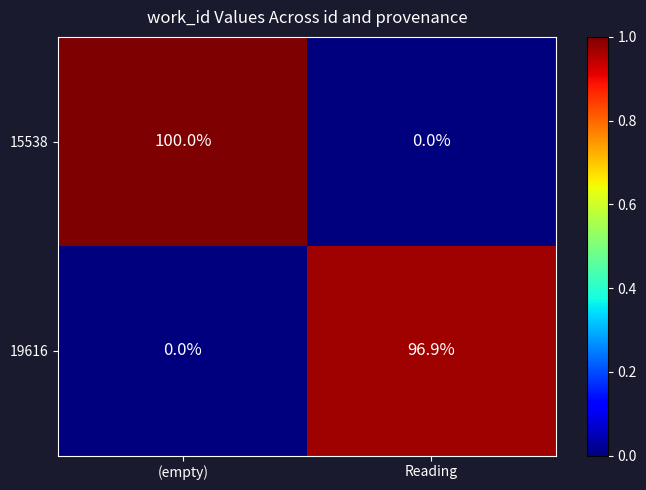

What is the spread (max minus min) of values at Reading?

96.9